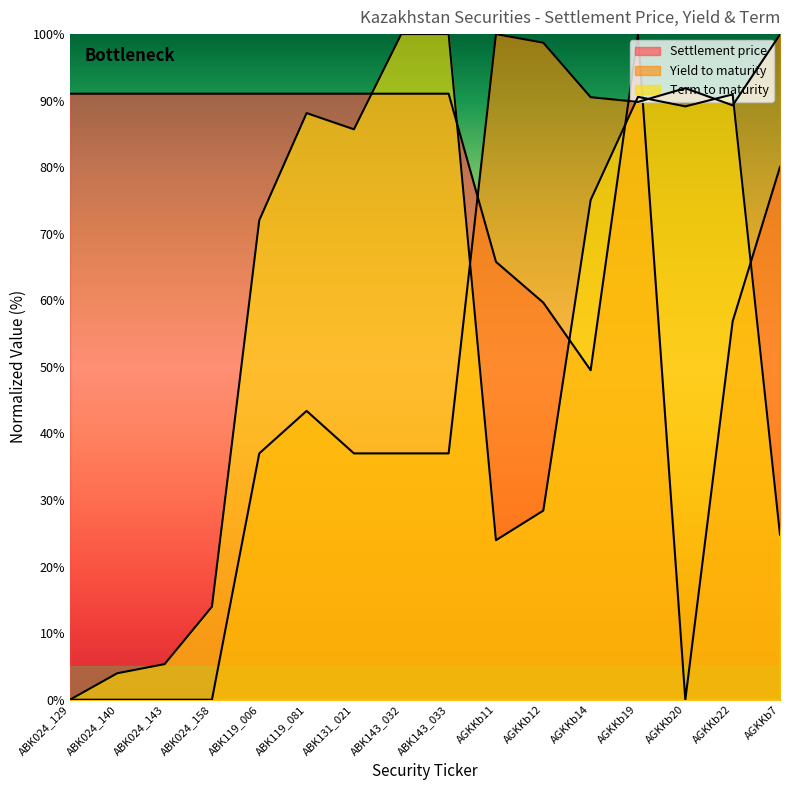

Read the Yield to maturity value at AGKKb19.

89.8